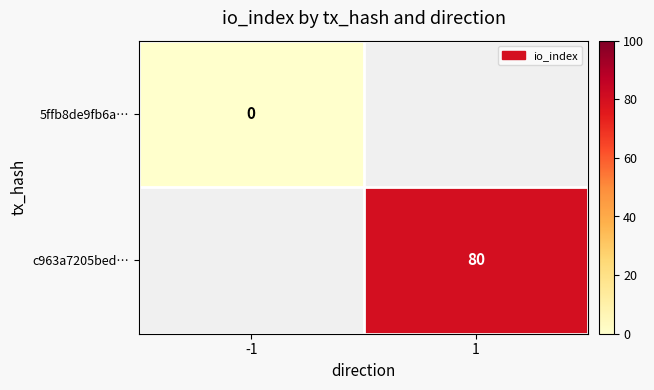

True or false: c963a7205bed… has a value of 135 at 1.

False